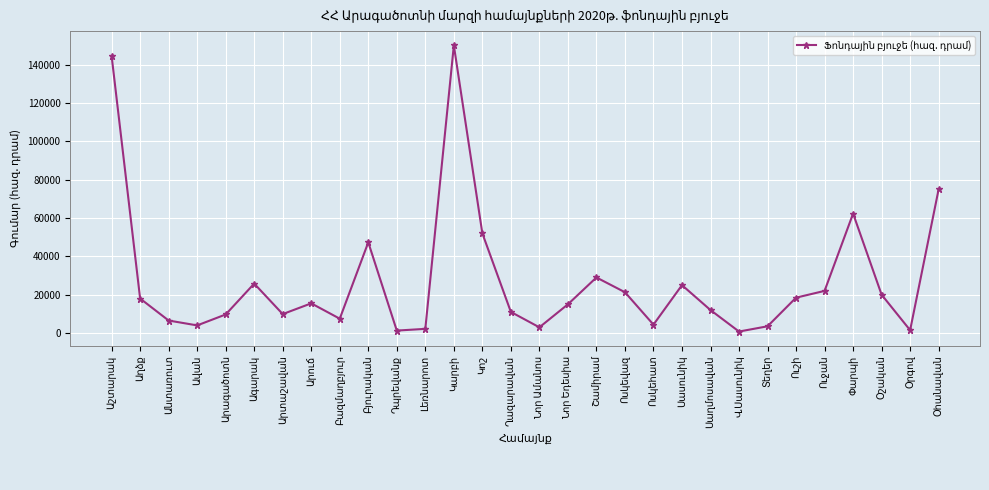

True or false: there are more than 2 points higher than both neighbors.

True